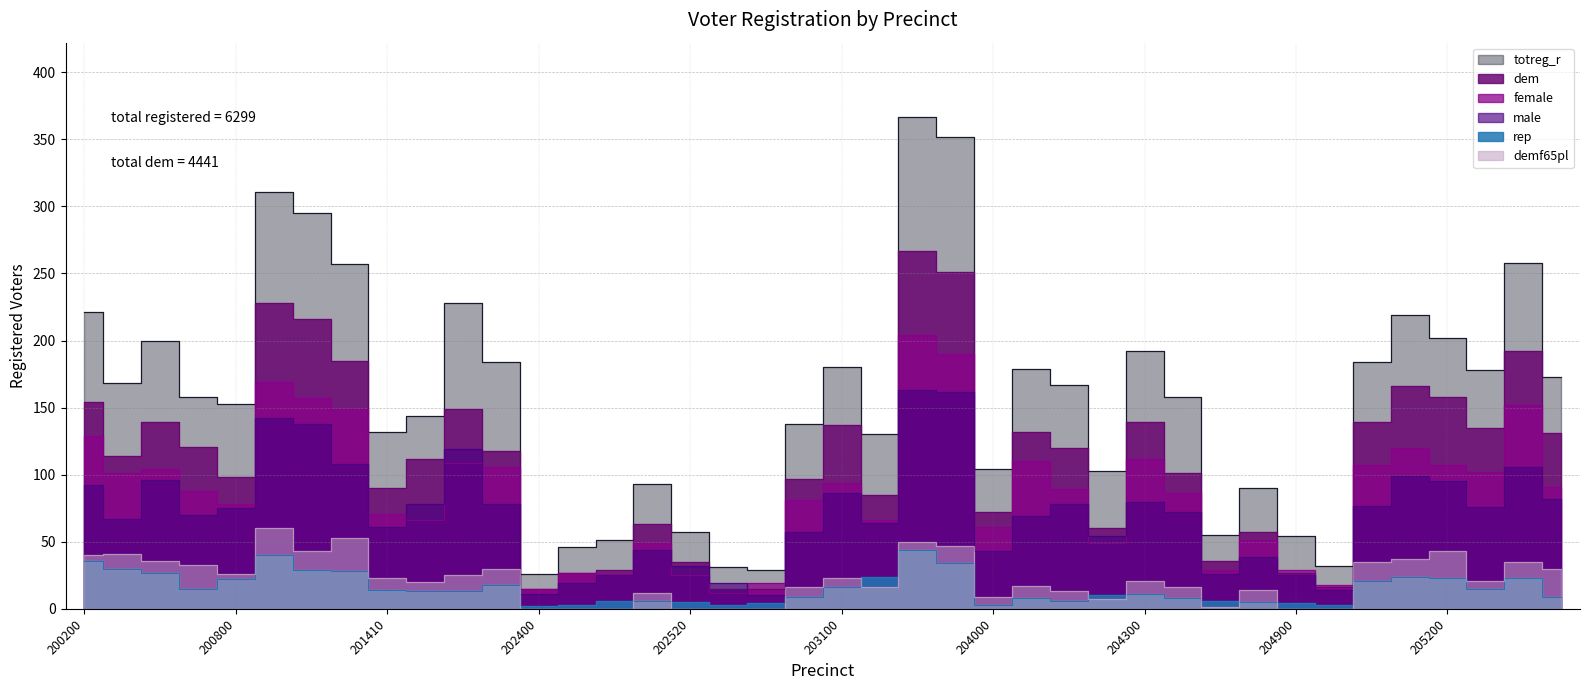

The totreg_r series shows 219 at 204210. True or false?

False